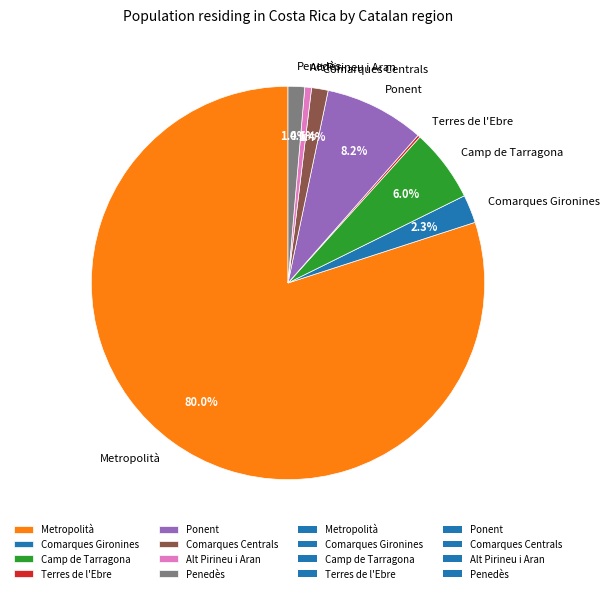

Combined, do Alt Pirineu i Aran and Penedès account for over 50%?

No